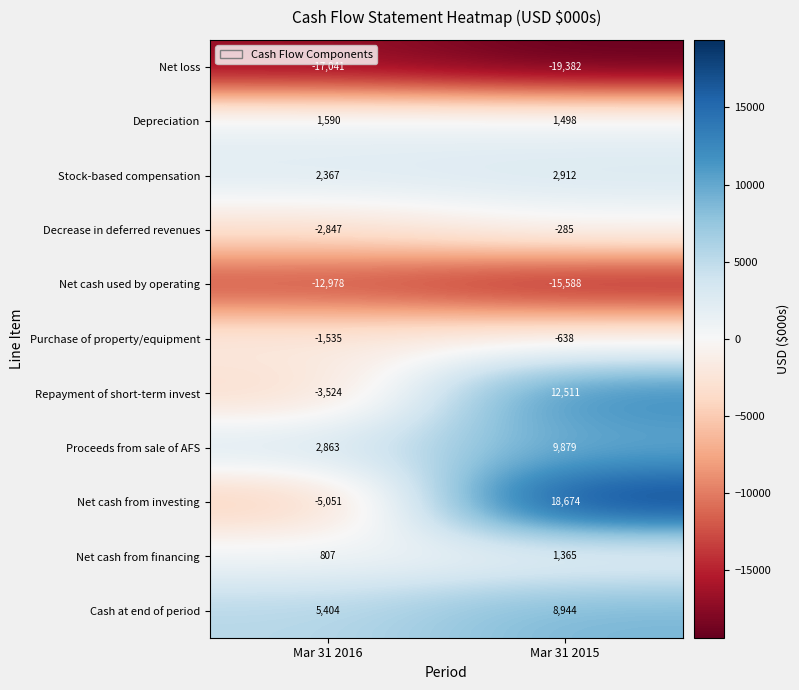

What is the maximum value shown in the chart?

18674